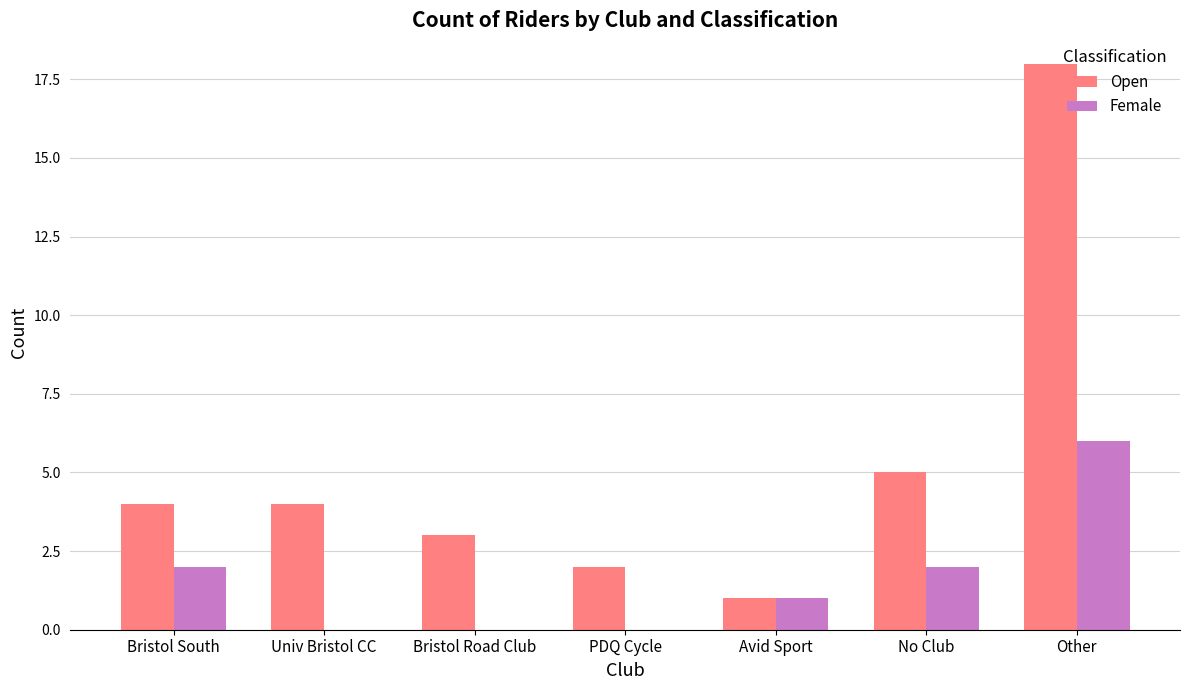

The value of Female at PDQ Cycle is 3. True or false?

False